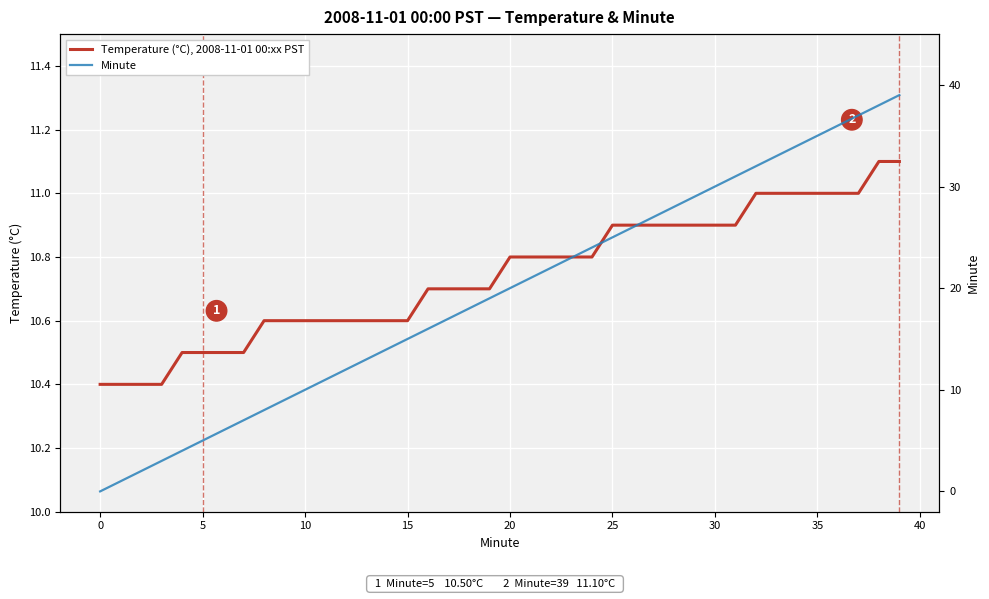

What is the maximum value shown in the chart?

39.0